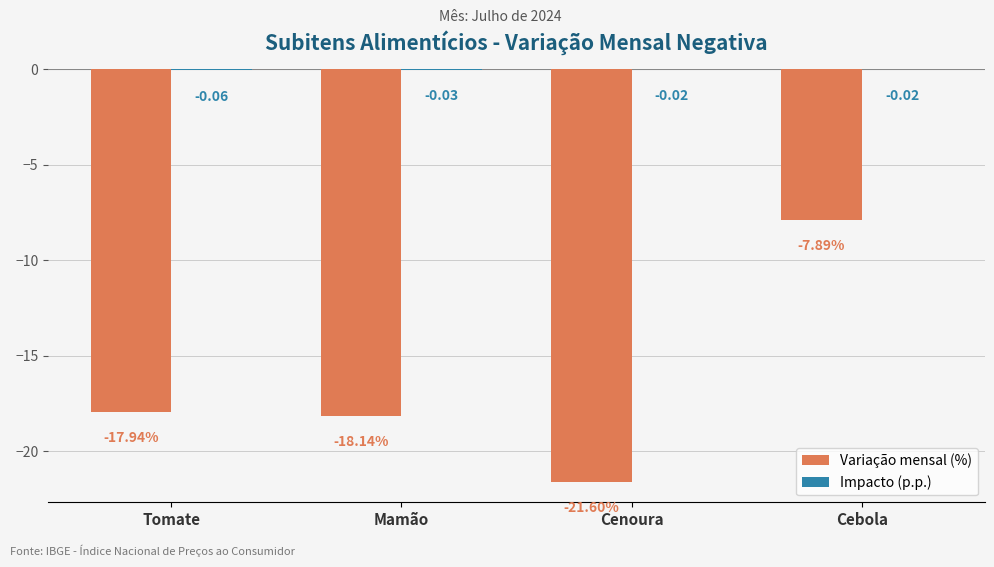

What is the total value across all series at Cebola?

-7.9